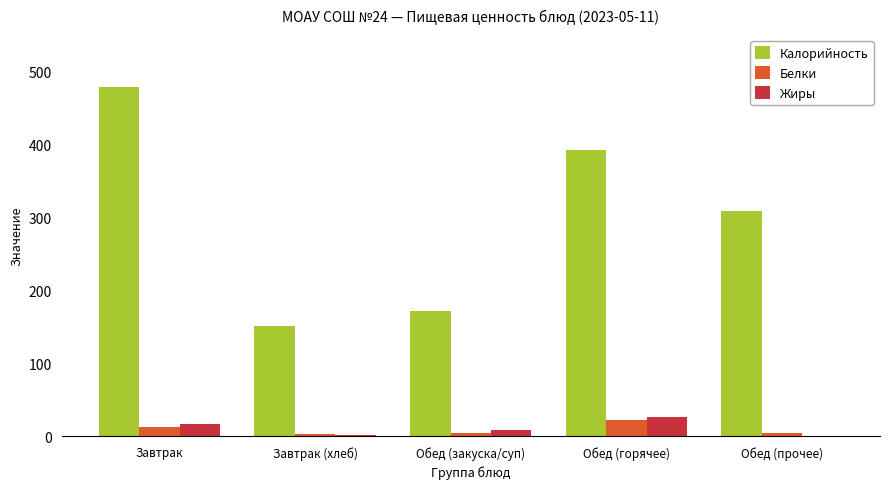

What is the greatest value displayed?

477.6